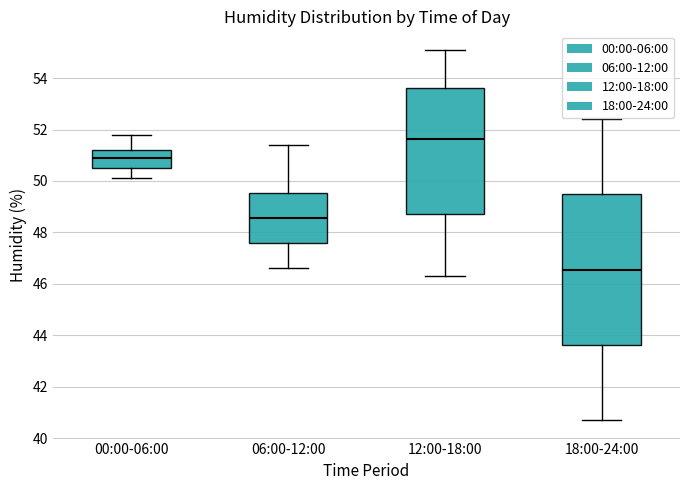

Which box is the tallest, from its lower edge to its upper edge?

18:00-24:00